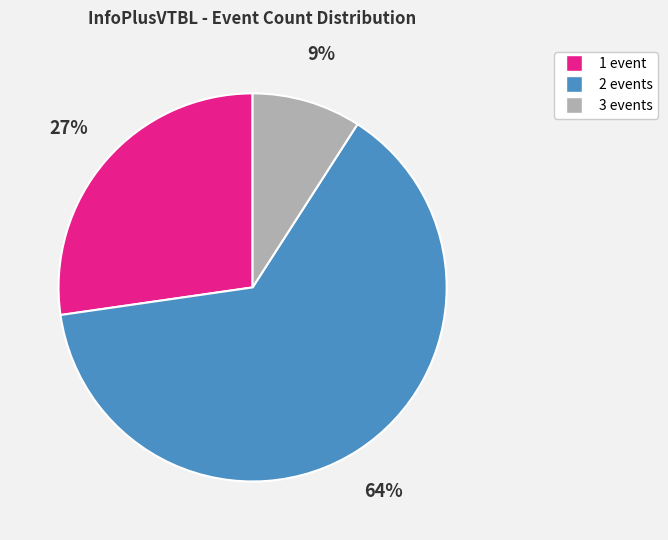

Does any single category account for the majority?

Yes